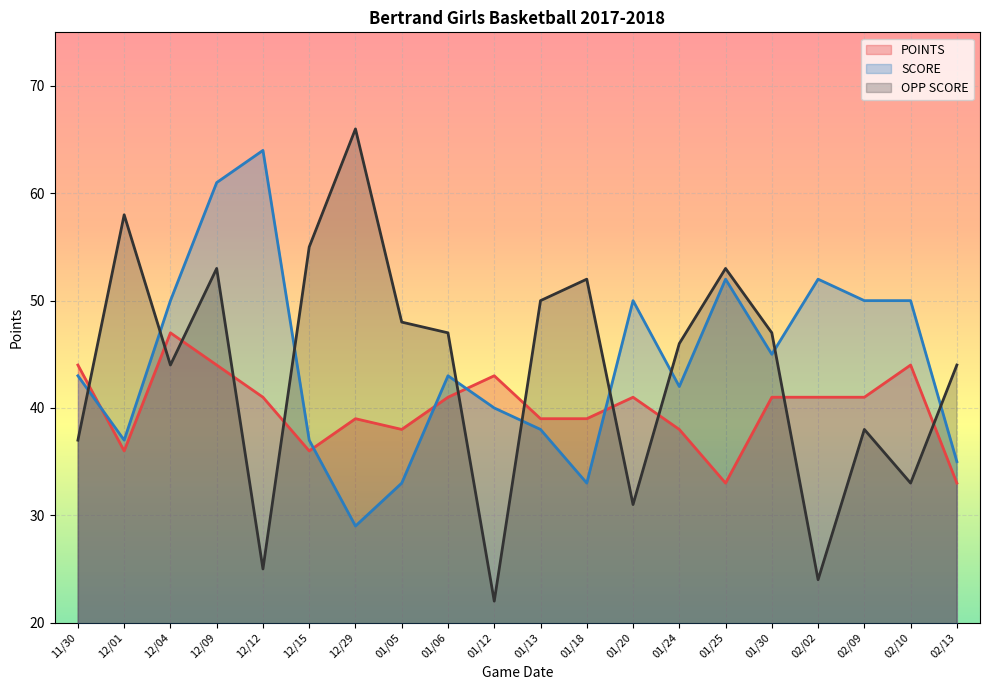

What is the lowest value of the OPP SCORE series?

22